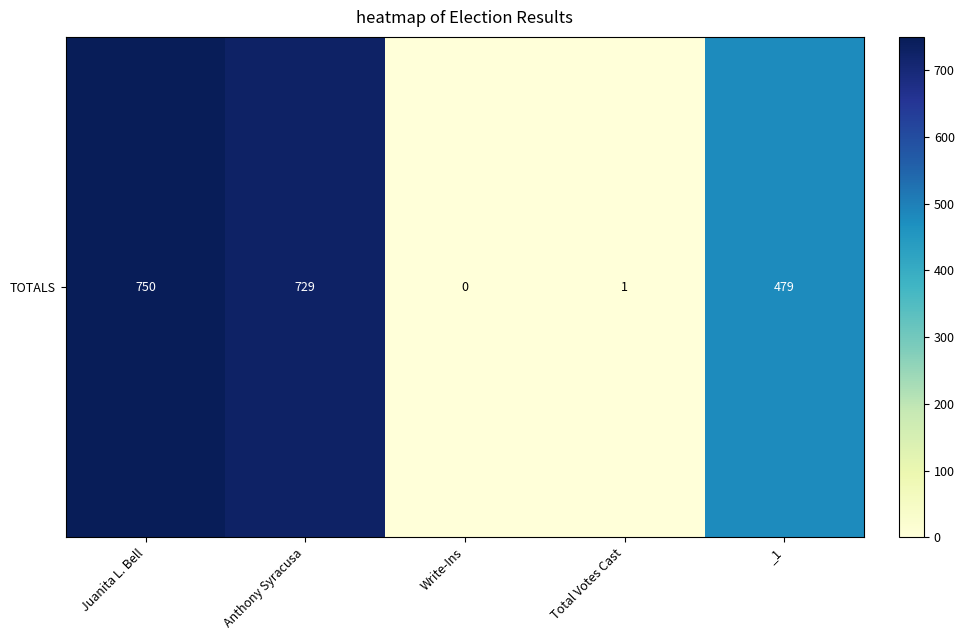

How many values are below 479?

2